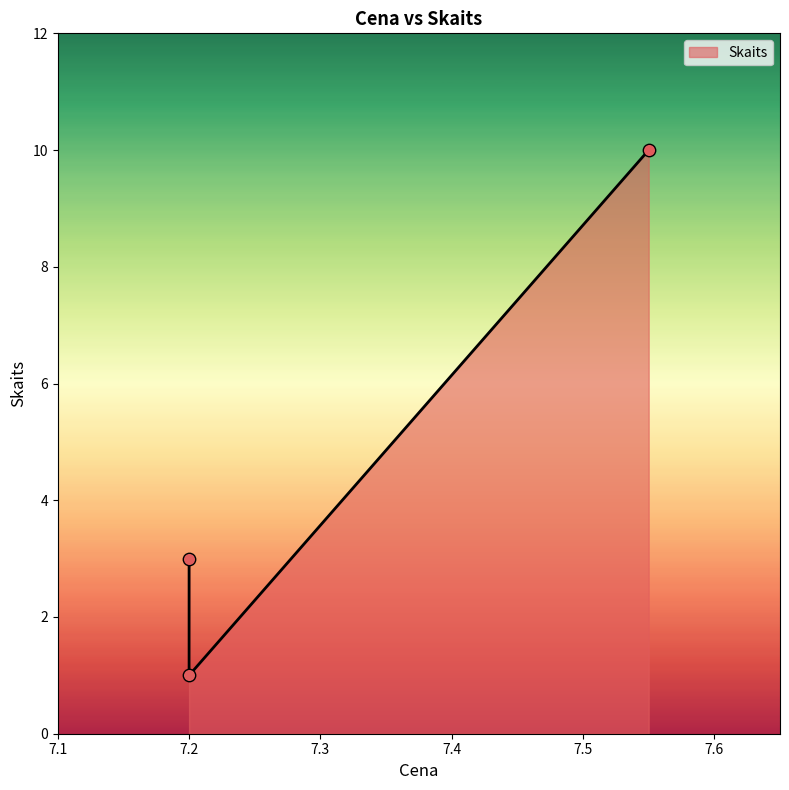

Which has a higher value, 7.2 or 7.2?

7.2